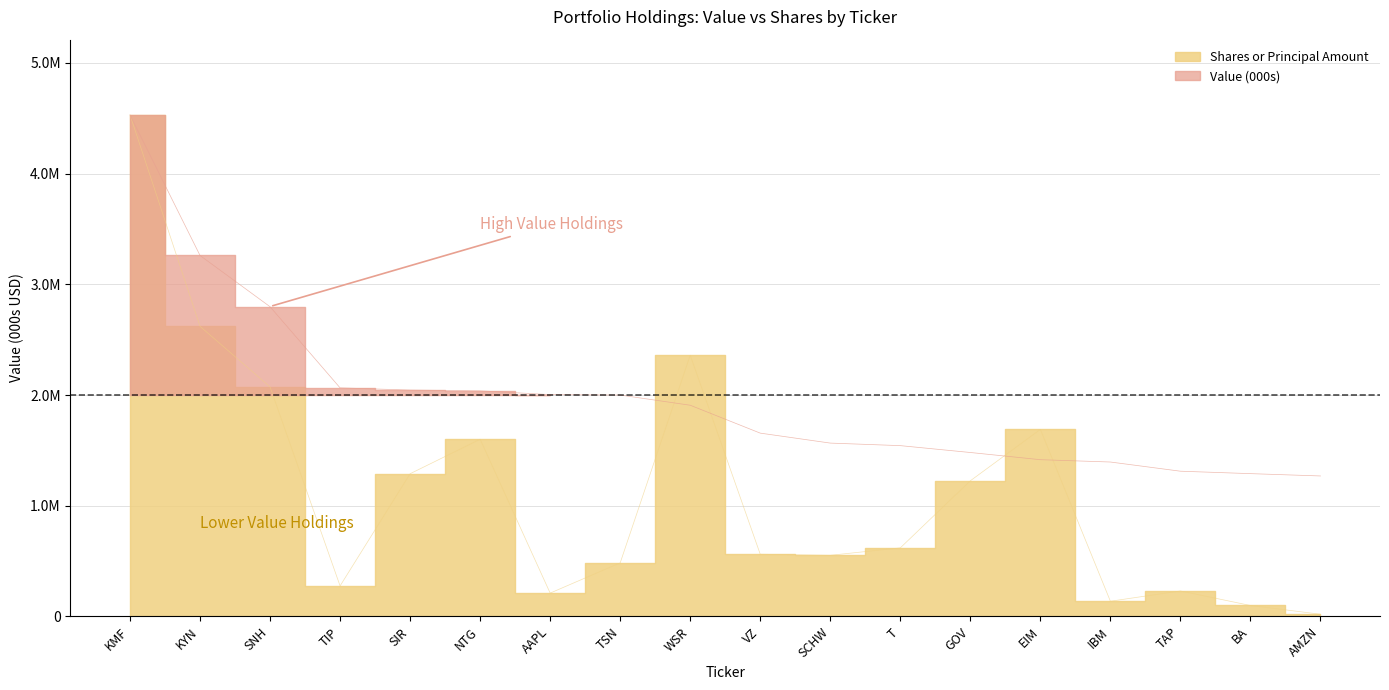

What position from the right is TSN?

11